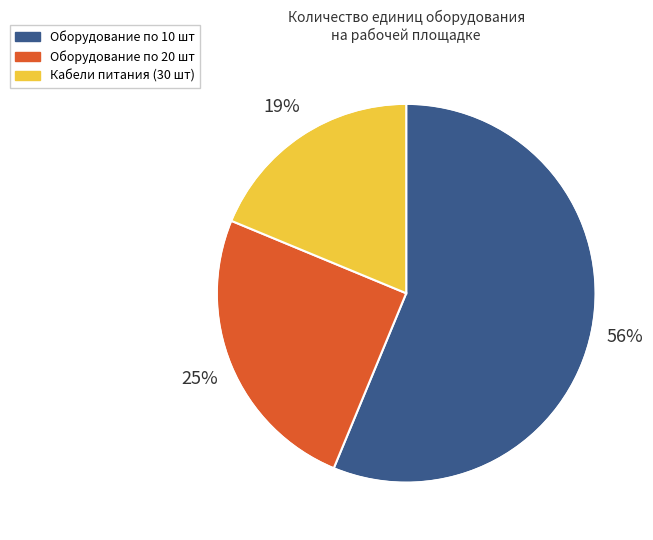

Does any single category account for the majority?

Yes